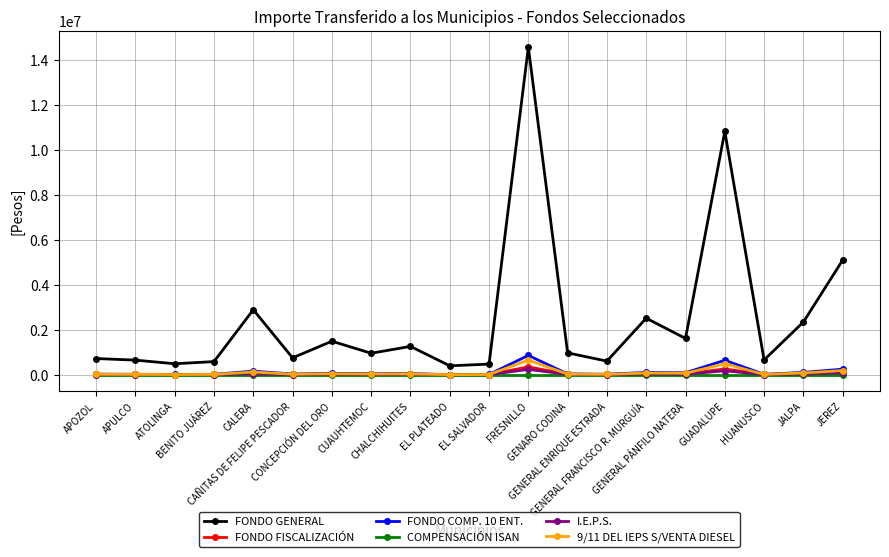

True or false: FONDO GENERAL has more than 1 points higher than both neighbors.

True